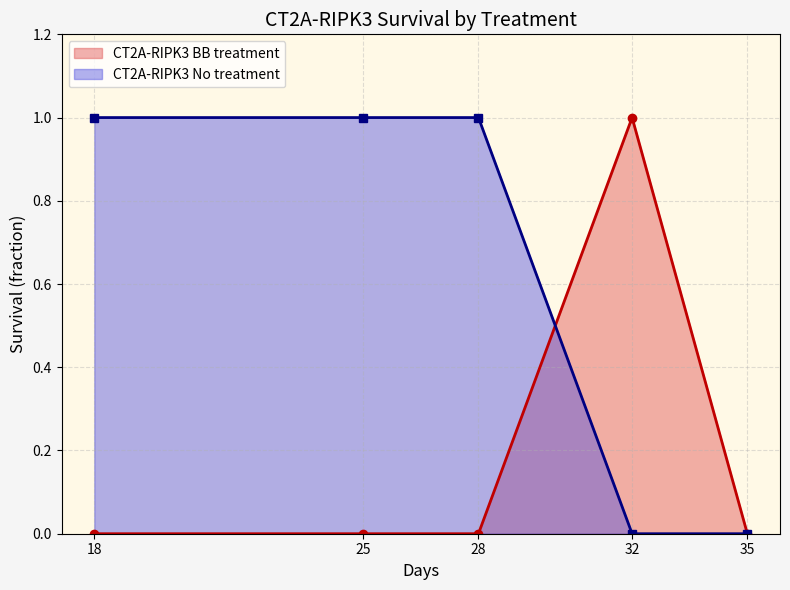

Reading left to right, transcribe all the data shown in this chart.

CT2A-RIPK3 BB treatment: 0	0	0	1	0
CT2A-RIPK3 No treatment: 1	1	1	0	0